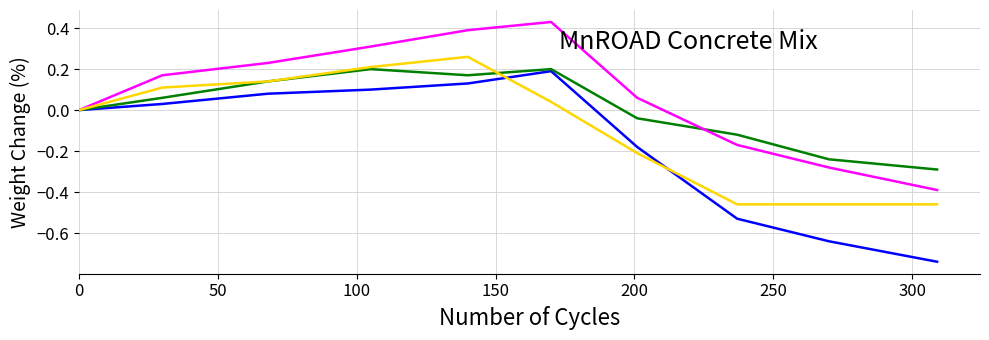

How many lines are shown in the chart?

4